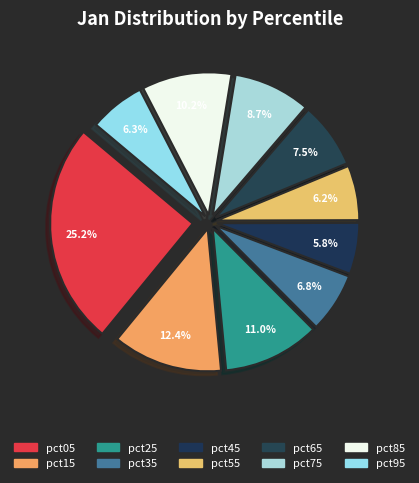

Is the sum of pct25 and pct45 greater than half?

No